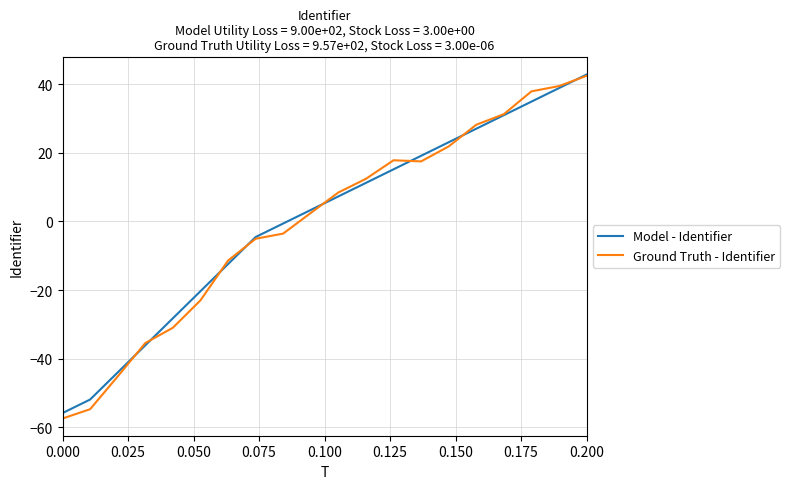

What is the minimum value shown in the chart?

-57.4